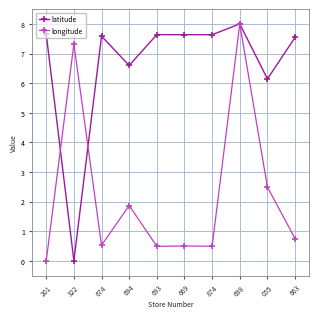

The value of latitude at 874 is 1.5. True or false?

False